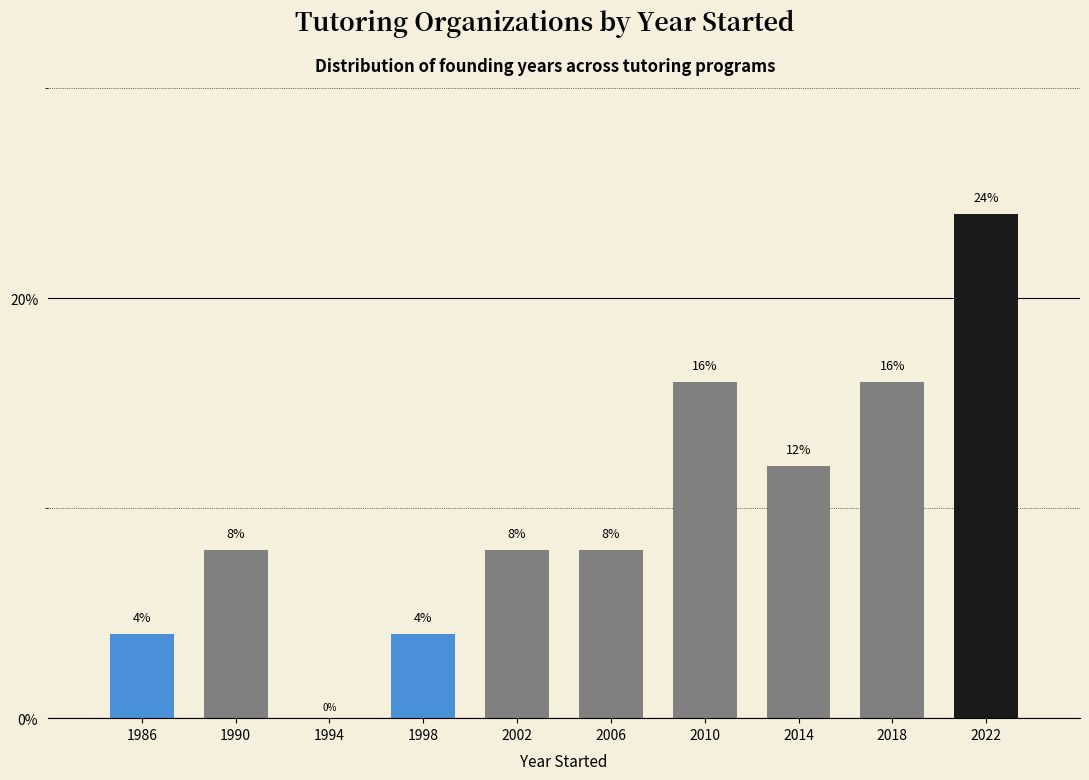

Reading left to right, list every bar in this chart as the range it spans on the x-axis followed by its height.

1984 to 1988: 4
1988 to 1992: 8
1992 to 1996: 0
1996 to 2000: 4
2000 to 2004: 8
2004 to 2008: 8
2008 to 2012: 16
2012 to 2016: 12
2016 to 2020: 16
2020 to 2024: 24